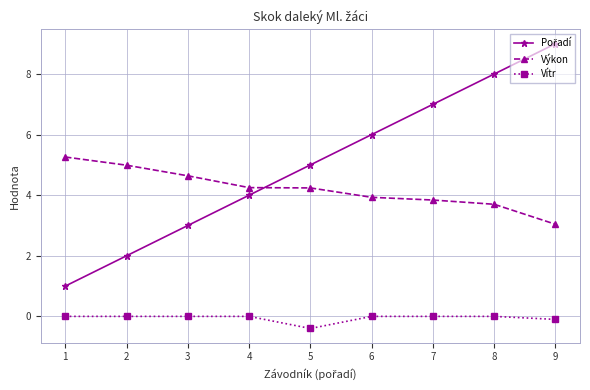

What is the difference between the maximum and second lowest values in the Vítr series?

0.1